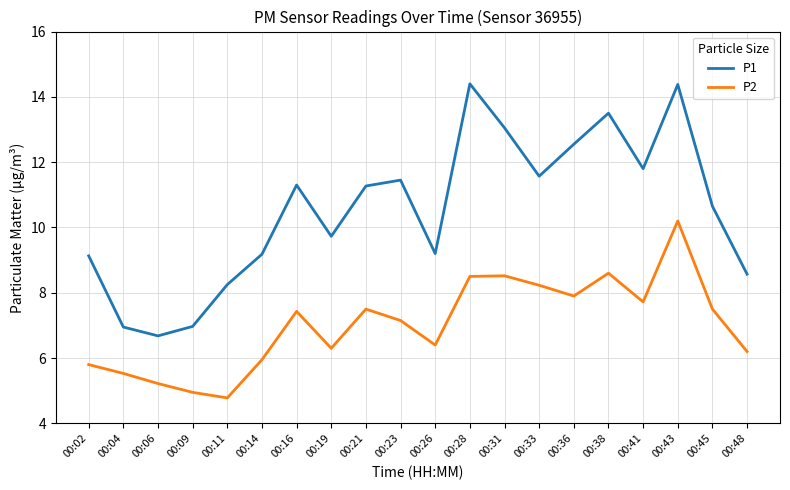

What value does the P1 series have at 00:28?

14.4